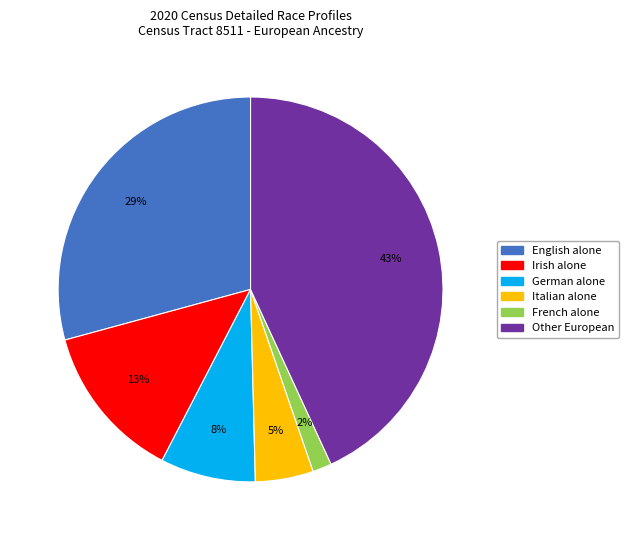

What is the smallest slice in the pie chart?

French alone